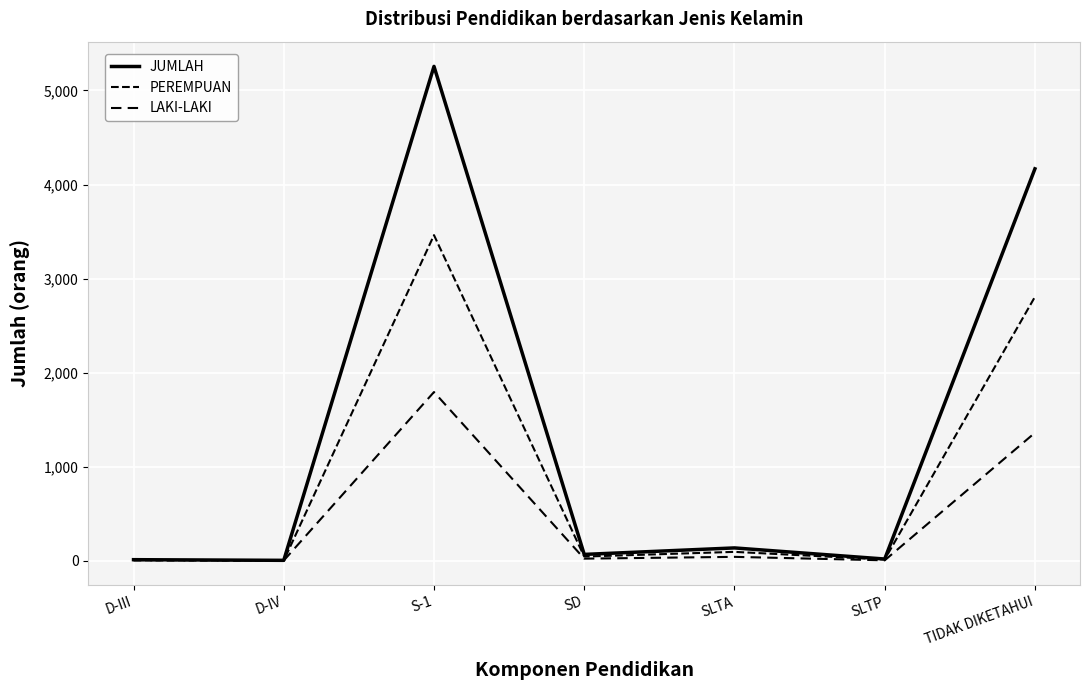

Rank the categories by JUMLAH value from lowest to highest.

D-IV, D-III, SLTP, SD, SLTA, TIDAK DIKETAHUI, S-1